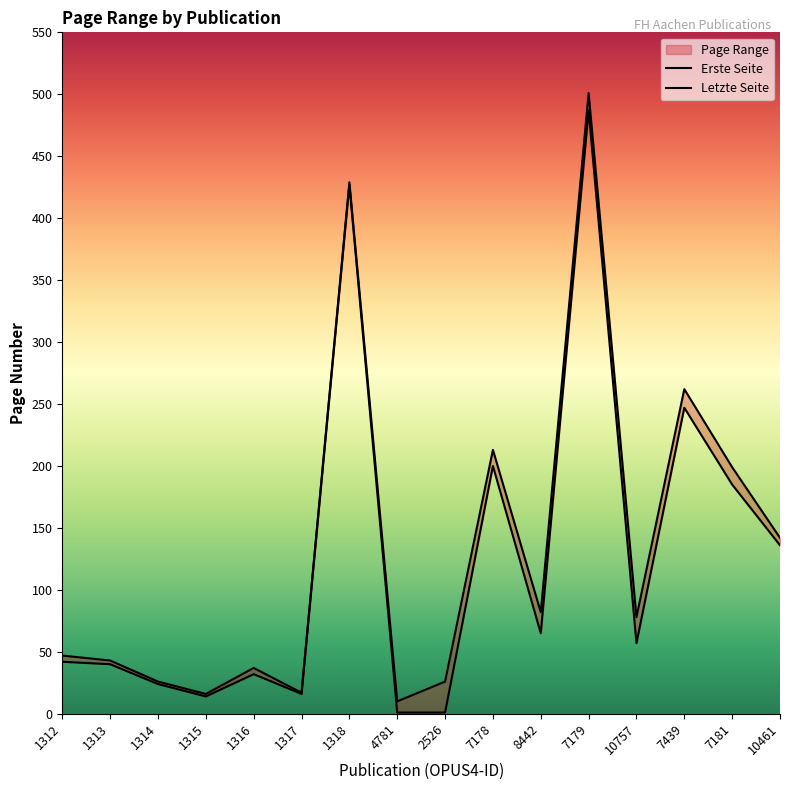

What is the difference between the highest and lowest values at 1312?

5